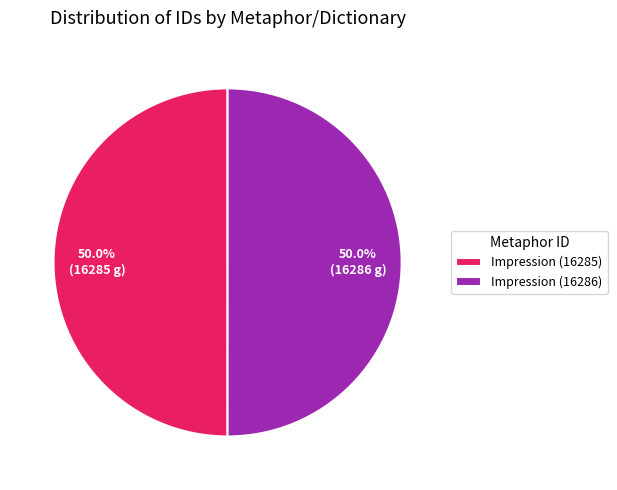

What is the total percentage of Impression (16286) and Impression (16285)?

100.0%